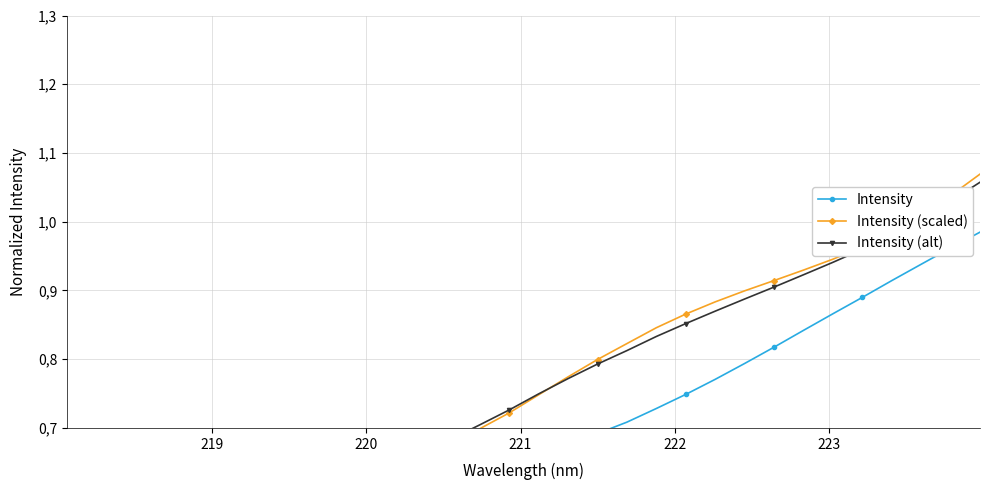

What are all the series names shown in the legend?

Intensity, Intensity (scaled), Intensity (alt)